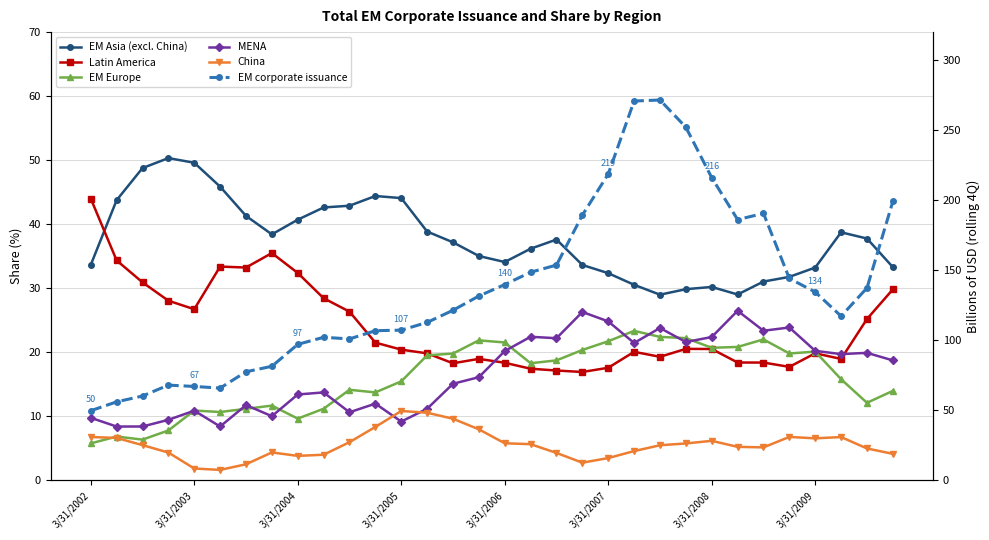

True or false: EM Europe and EM corporate issuance intersect in this chart.

False